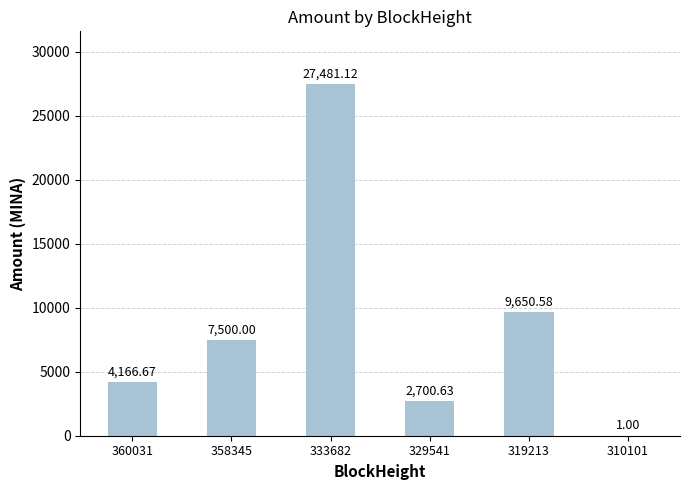

Reading left to right, list all the values displayed in this chart.

360031=4166.7	358345=7500.0	333682=27481.1	329541=2700.6	319213=9650.6	310101=1.0